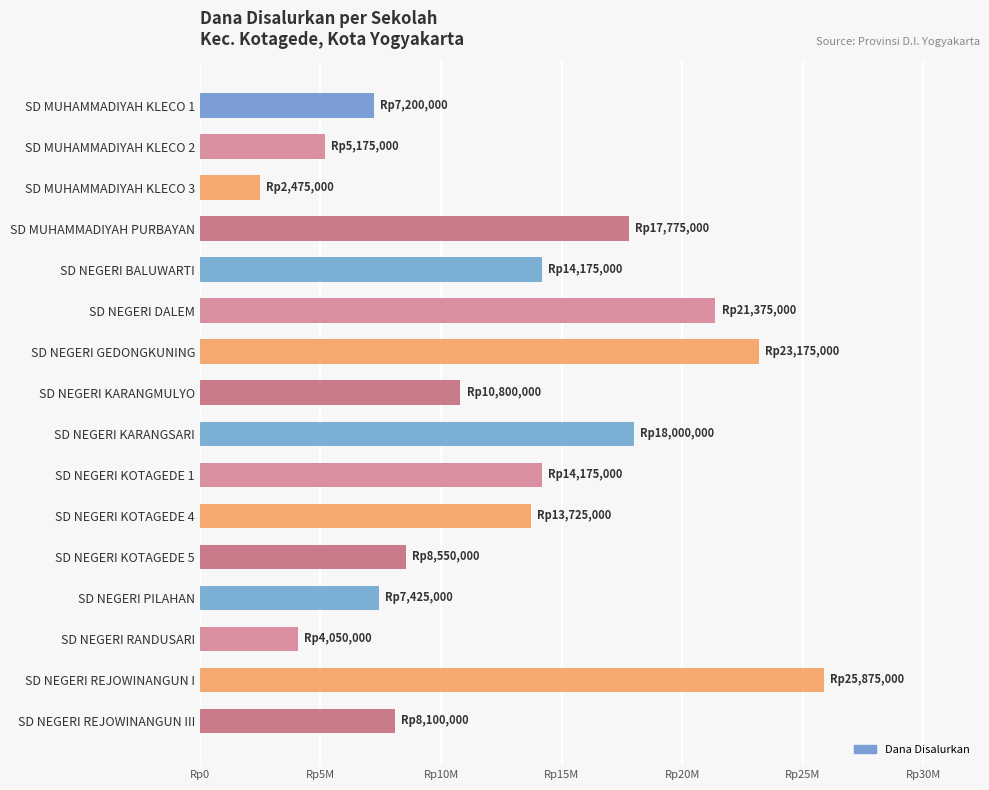

How many values exceed 13725000?

7